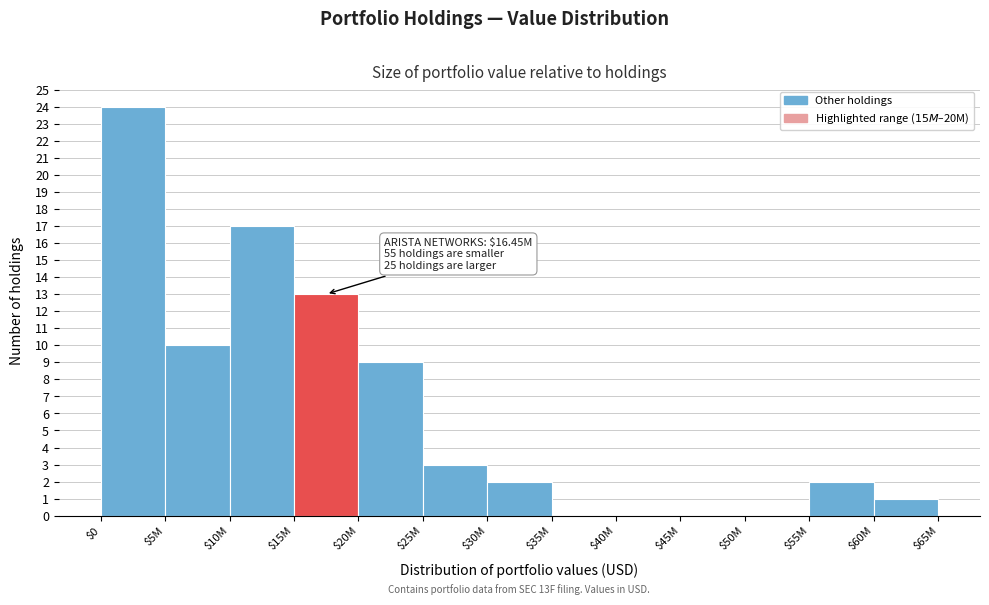

What is the sum of all values?

81